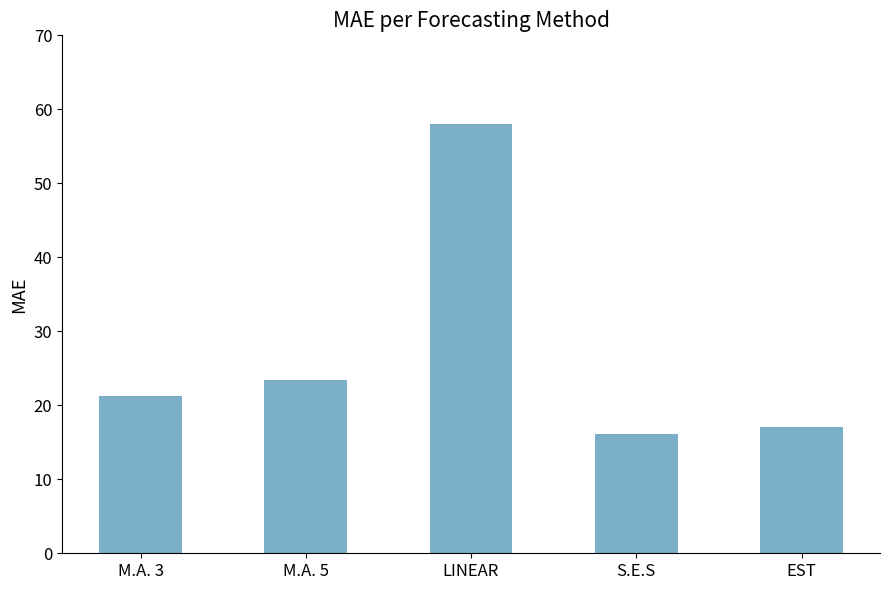

The chart shows a value of 23.4 at M.A. 5. True or false?

True